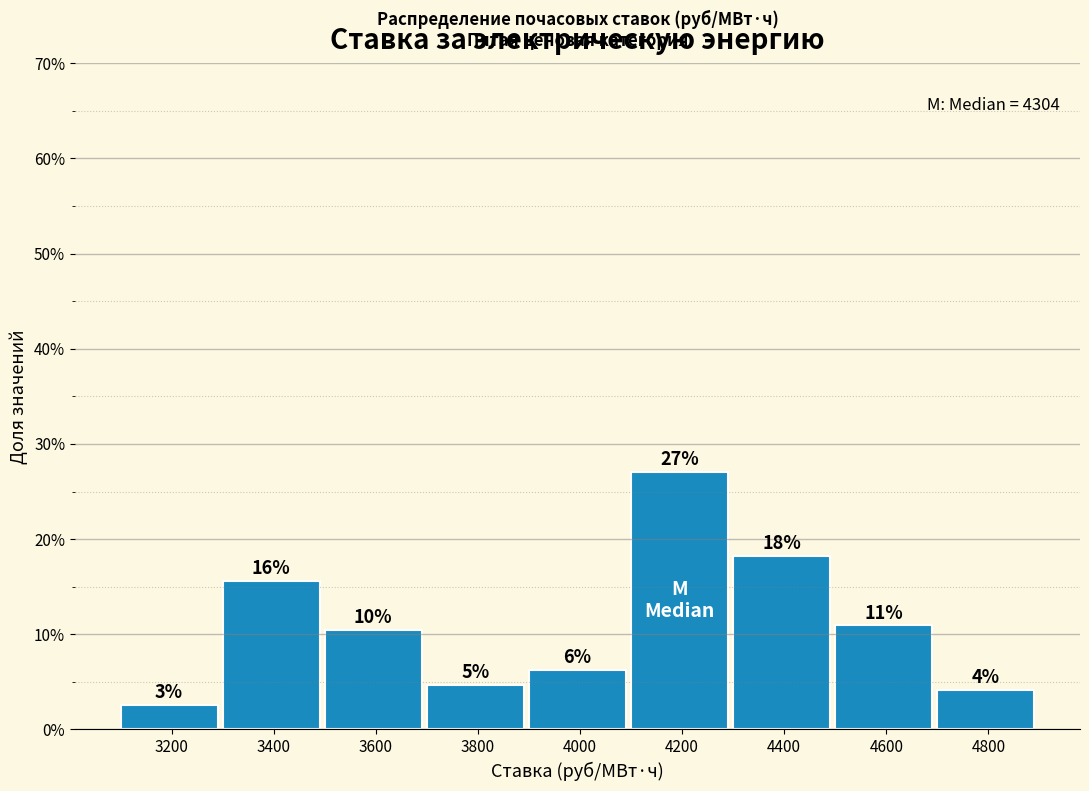

How many bars are there in total?

9